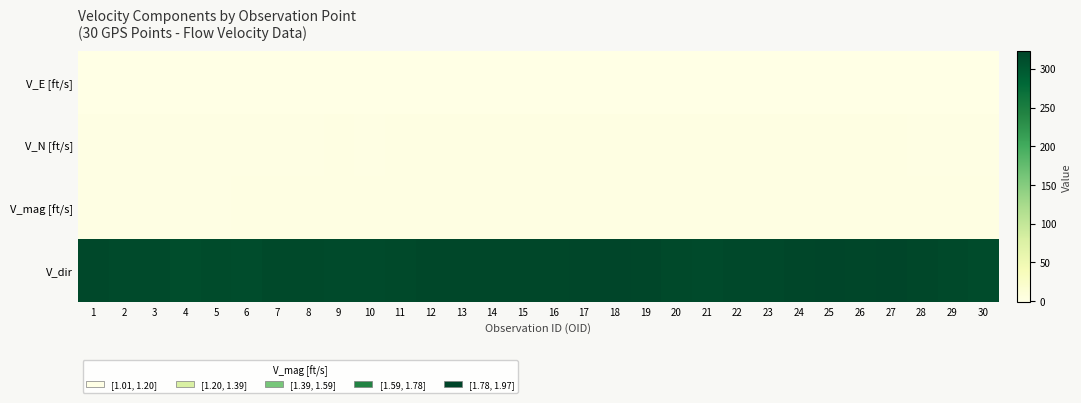

Reading left to right, list all the values displayed in this chart.

V_E [ft/s]: 1=-0.7	2=-0.7	3=-0.7	4=-0.9	5=-0.9	6=-1.0	7=-1.1	8=-1.1	9=-1.2	10=-1.2	11=-1.2	12=-1.2	13=-1.2	14=-1.2	15=-1.2	16=-1.2	17=-1.2	18=-1.2	19=-1.2	20=-1.3	21=-1.3	22=-1.2	23=-1.3	24=-1.2	25=-1.2	26=-1.2	27=-1.1	28=-1.0	29=-0.9	30=-1.0
V_N [ft/s]: 1=0.8	2=0.7	3=0.8	4=0.8	5=0.9	6=0.9	7=1.1	8=1.1	9=1.3	10=1.2	11=1.3	12=1.4	13=1.4	14=1.4	15=1.4	16=1.4	17=1.5	18=1.5	19=1.5	20=1.4	21=1.3	22=1.4	23=1.4	24=1.5	25=1.6	26=1.5	27=1.4	28=1.2	29=1.0	30=0.9
V_mag [ft/s]: 1=1.0	2=1.0	3=1.1	4=1.2	5=1.2	6=1.4	7=1.5	8=1.6	9=1.8	10=1.7	11=1.8	12=1.9	13=1.8	14=1.8	15=1.8	16=1.8	17=1.9	18=1.9	19=1.9	20=1.9	21=1.9	22=1.9	23=1.9	24=1.9	25=2.0	26=1.9	27=1.8	28=1.6	29=1.4	30=1.4
V_dir: 1=317.6	2=316.0	3=315.8	4=312.4	5=314.3	6=313.3	7=316.3	8=316.3	9=316.2	10=315.4	11=316.5	12=319.6	13=319.3	14=319.9	15=319.6	16=319.3	17=321.0	18=321.8	19=320.2	20=317.5	21=316.0	22=318.7	23=317.6	24=320.9	25=321.6	26=321.1	27=322.6	28=319.6	29=317.5	30=314.8